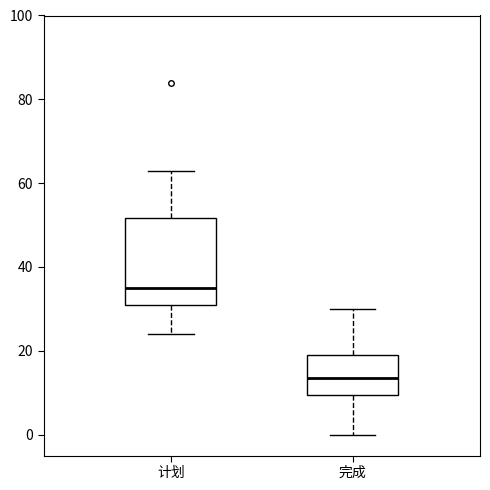

Which box has the lowest median line?

完成